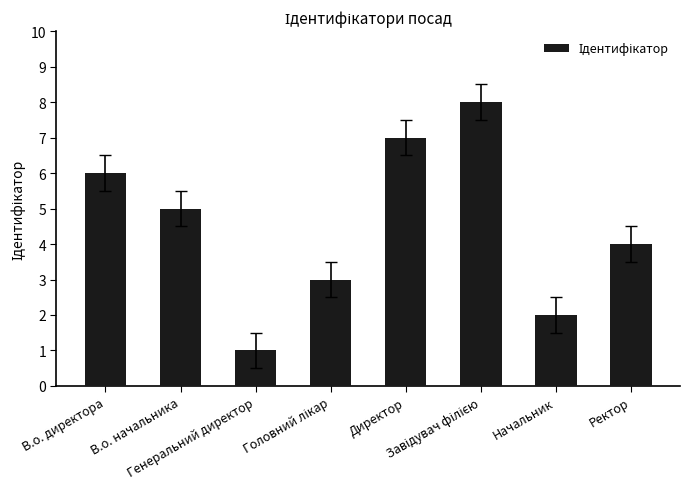

Does the chart contain any negative values?

No